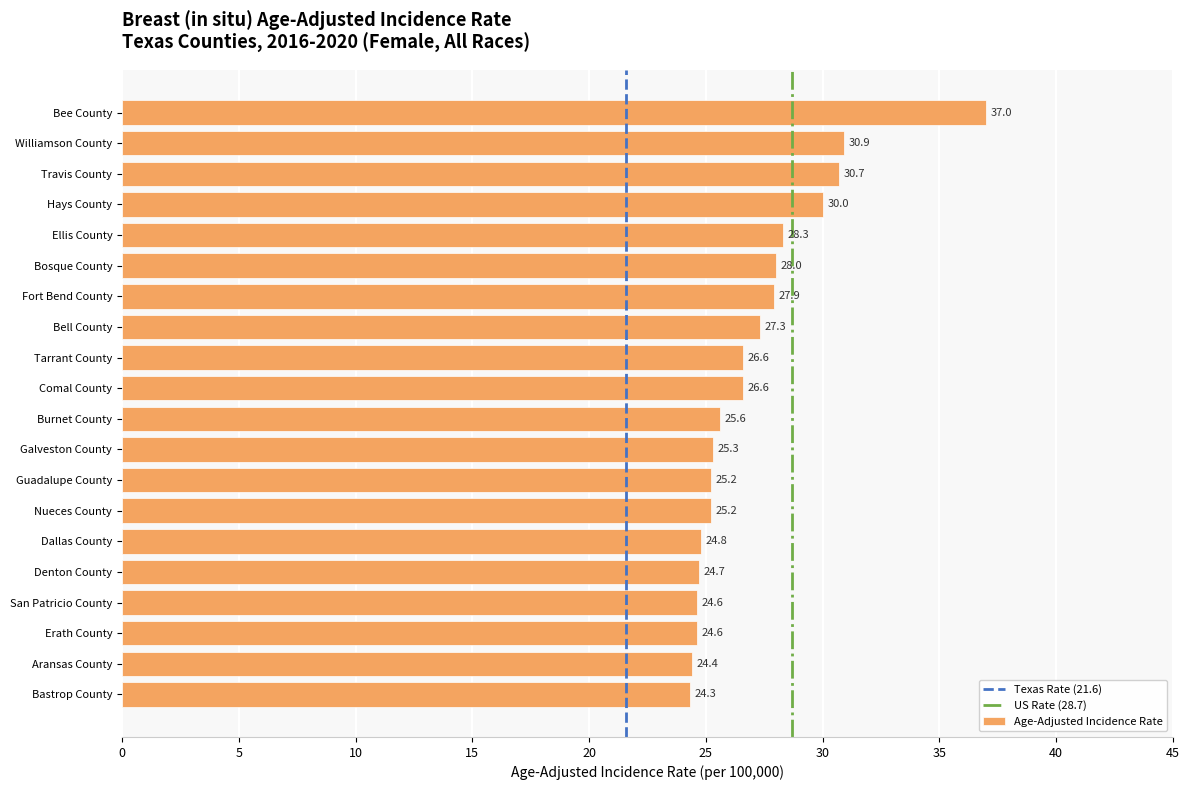

What is the value of the 10th bar from the top?

26.6